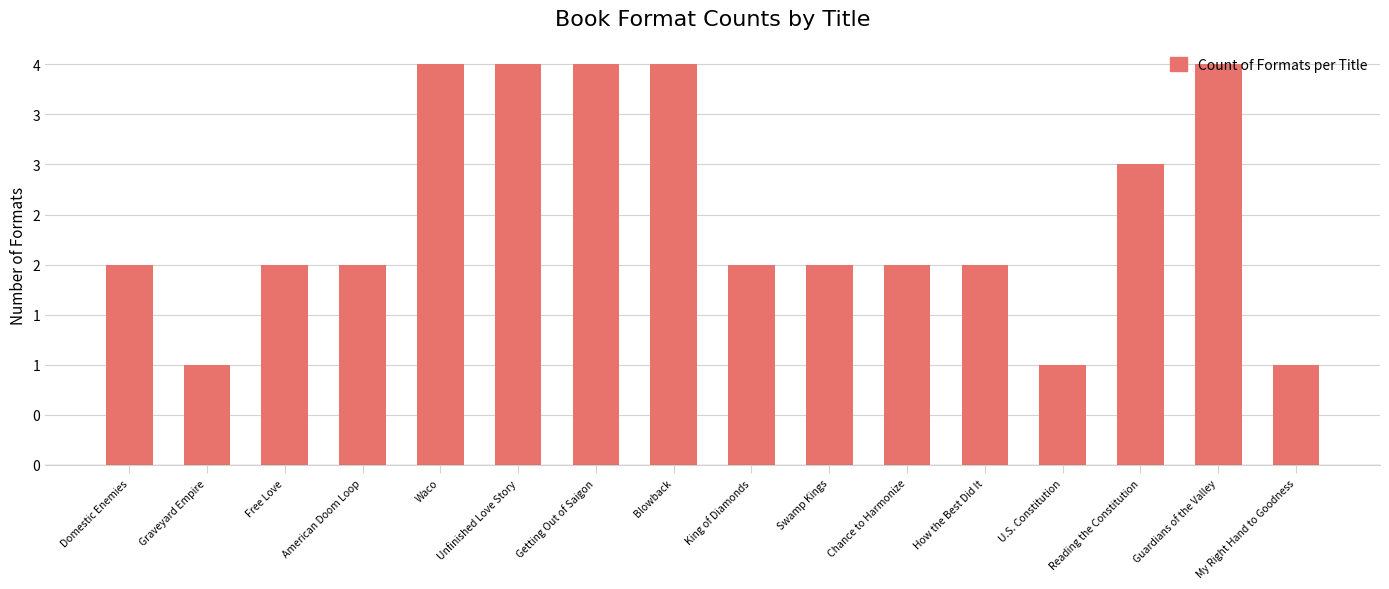

Reading left to right, what are all the values shown in this chart?

Domestic Enemies=2	Graveyard Empire=1	Free Love=2	American Doom Loop=2	Waco=4	Unfinished Love Story=4	Getting Out of Saigon=4	Blowback=4	King of Diamonds=2	Swamp Kings=2	Chance to Harmonize=2	How the Best Did It=2	U.S. Constitution=1	Reading the Constitution=3	Guardians of the Valley=4	My Right Hand to Goodness=1